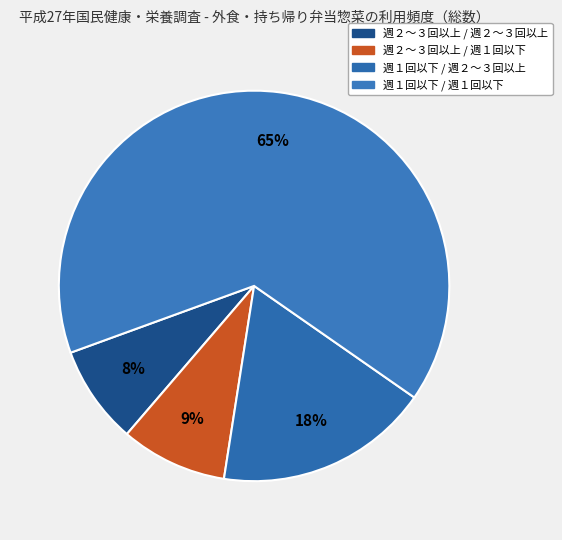

How many slices are in this pie chart?

4